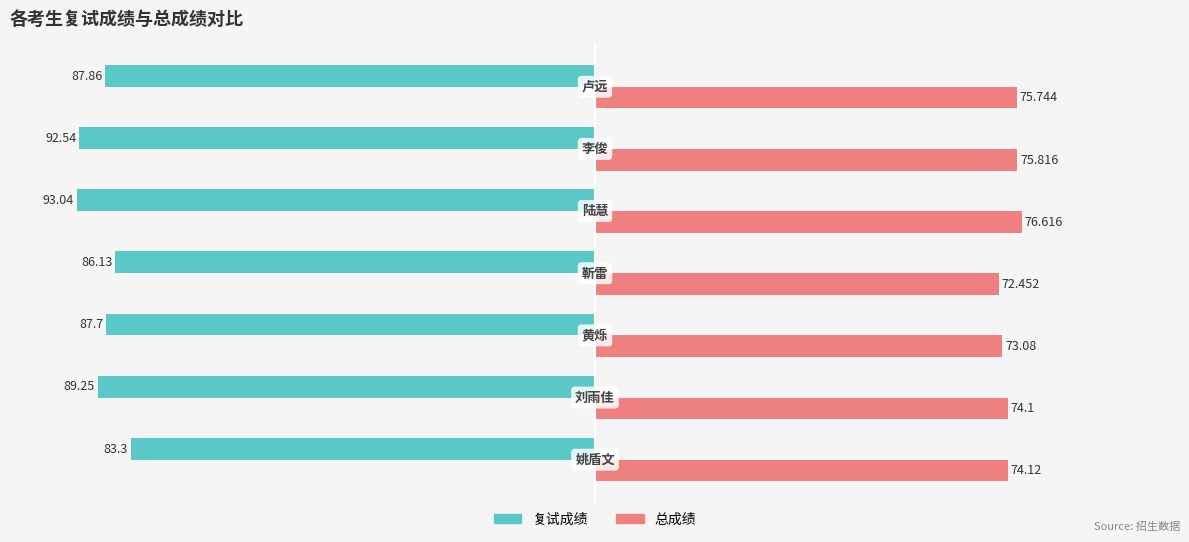

List the series in order of their overall mean, highest first.

总成绩, 复试成绩